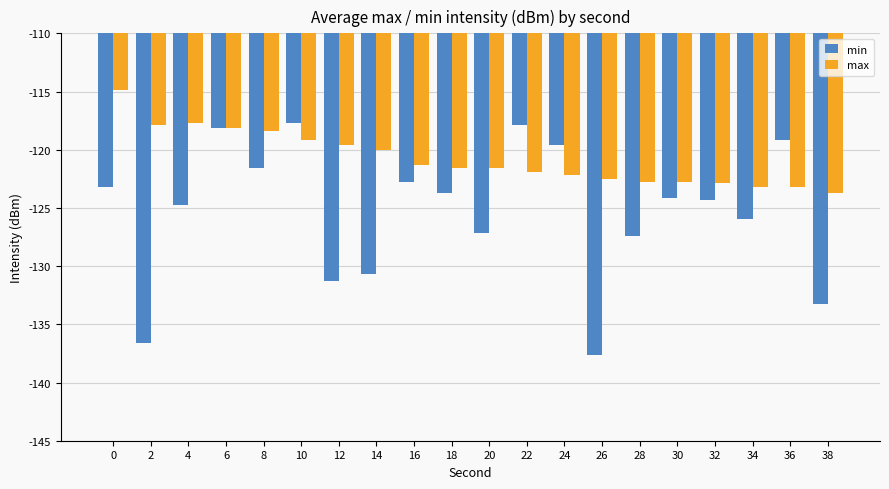

Is the value of min at 4 greater than the value of max at 12?

No